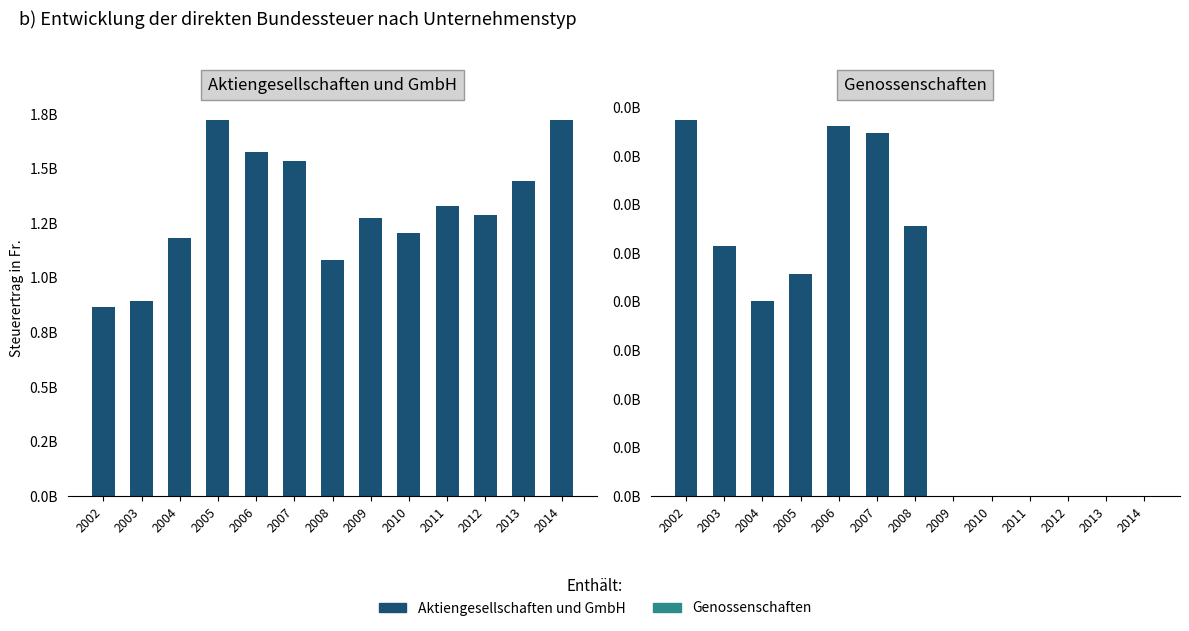

What is the difference between the Aktiengesellschaften values at 2006 and 2008?

496046236